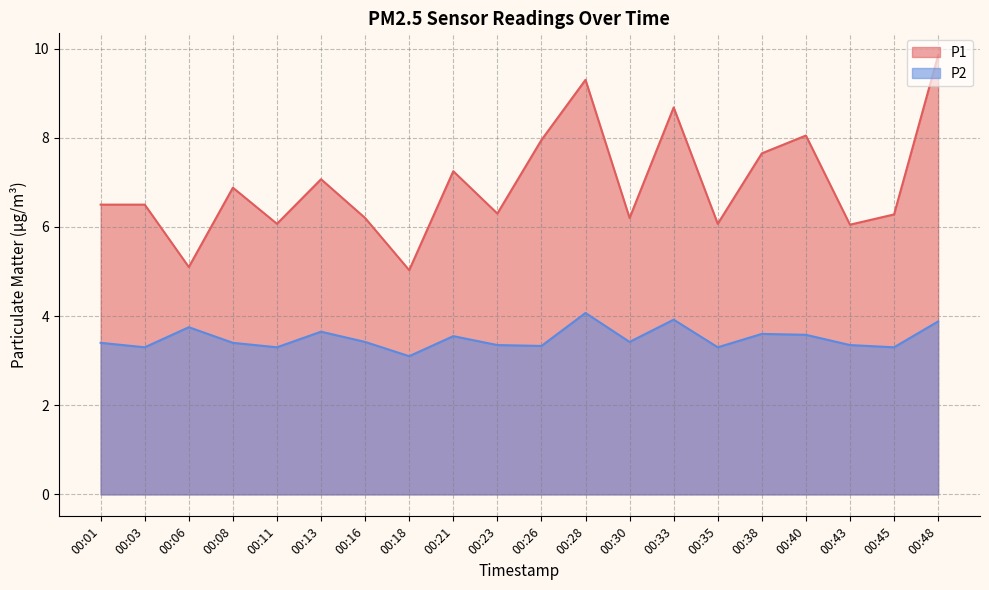

What is the sum of all P1 values?

139.0